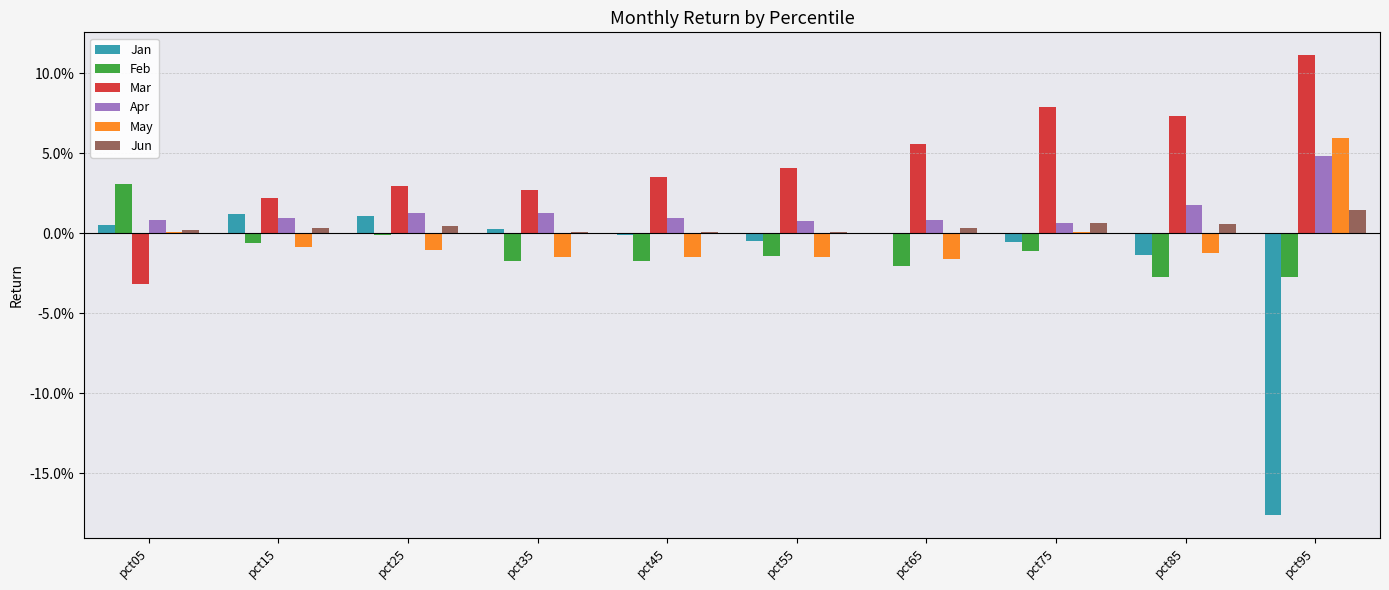

Rank the series at pct45 from lowest to highest value.

Feb, May, Jan, Jun, Apr, Mar